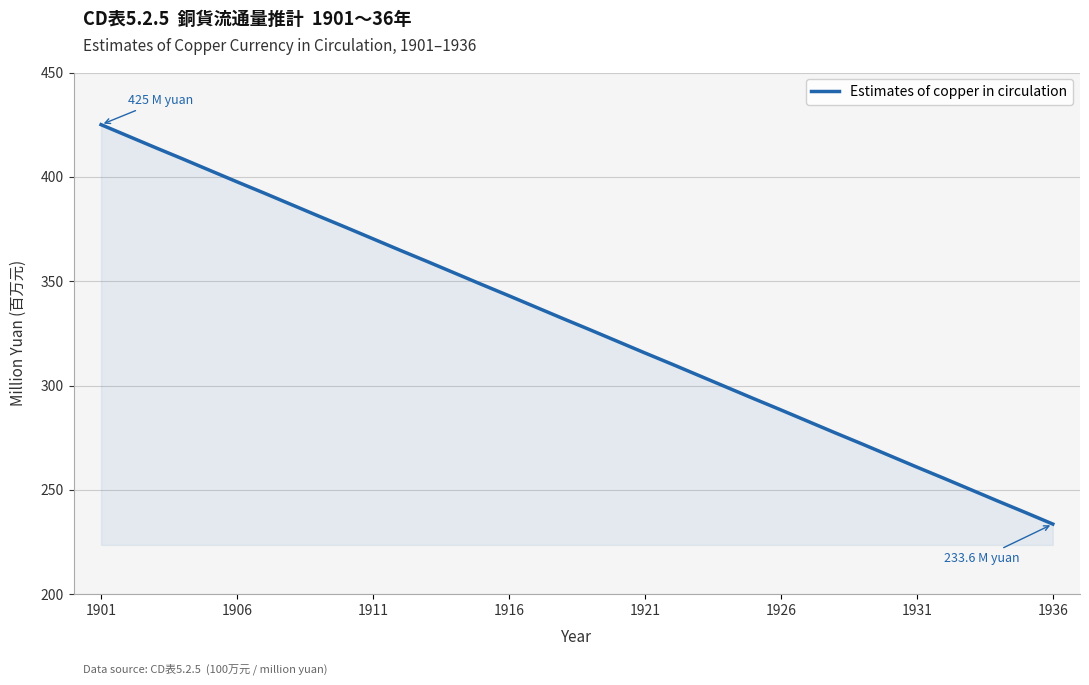

What is the difference between the maximum and minimum values?

191.4